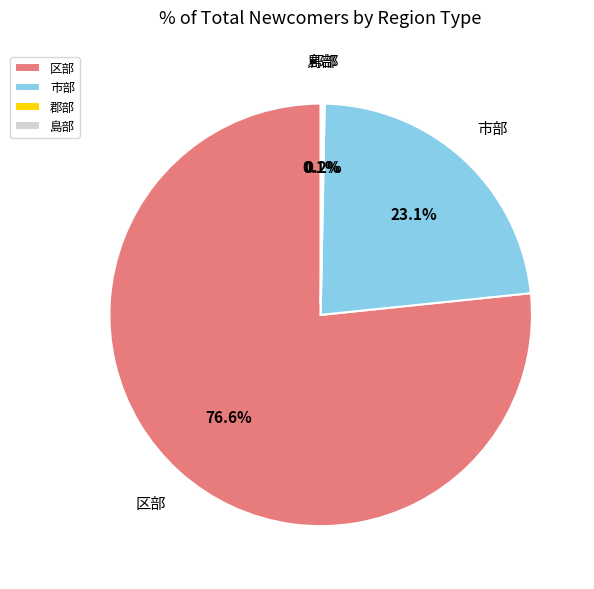

What is the ratio of the value at 市部 to the value at 区部?

0.3